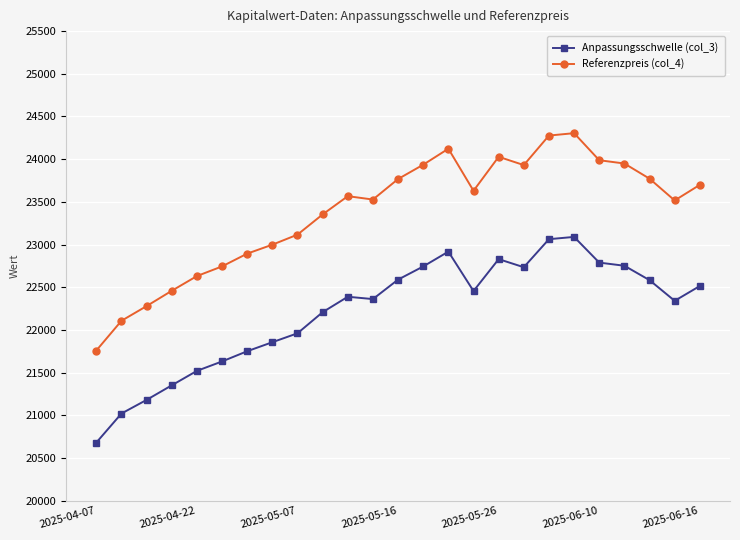

Rank the series by their average value, from lowest to highest.

Anpassungsschwelle (col_3), Referenzpreis (col_4)